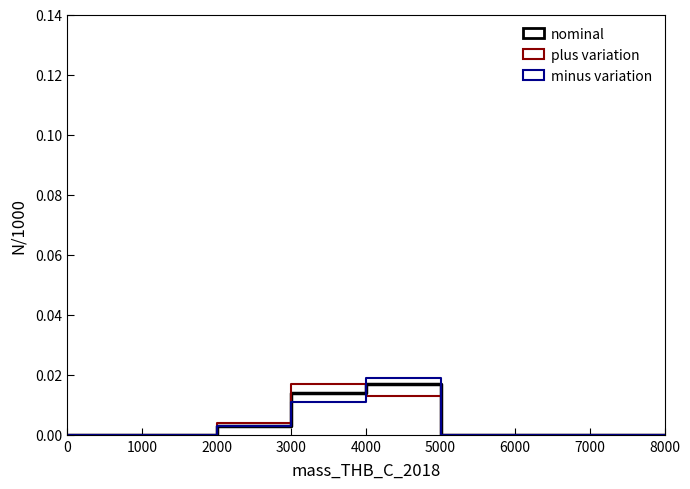

Which has a higher value, 6000 or 4000?

4000